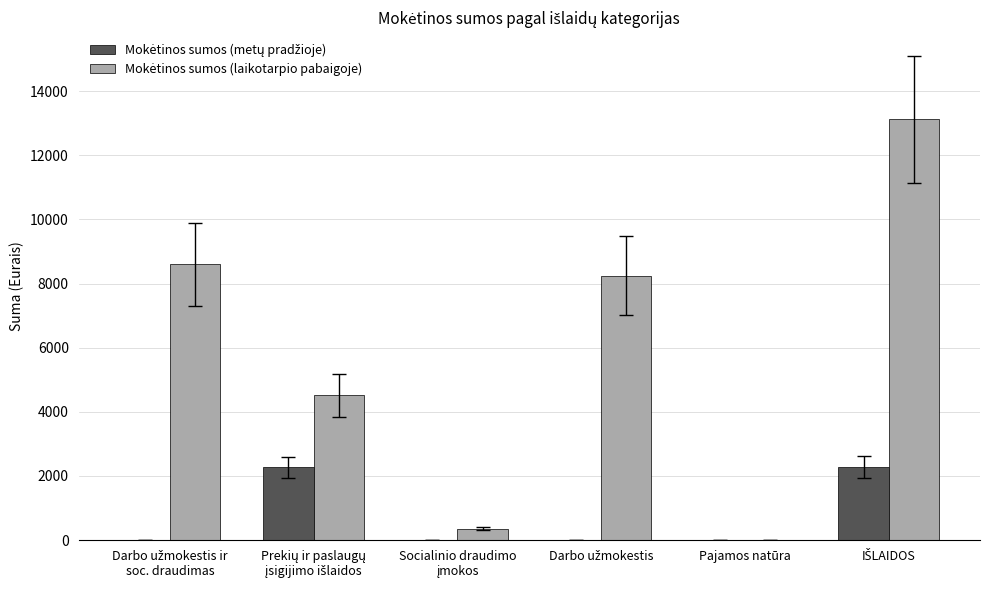

Which series has the largest total across all categories?

Mokėtinos sumos (laikotarpio pabaigoje)